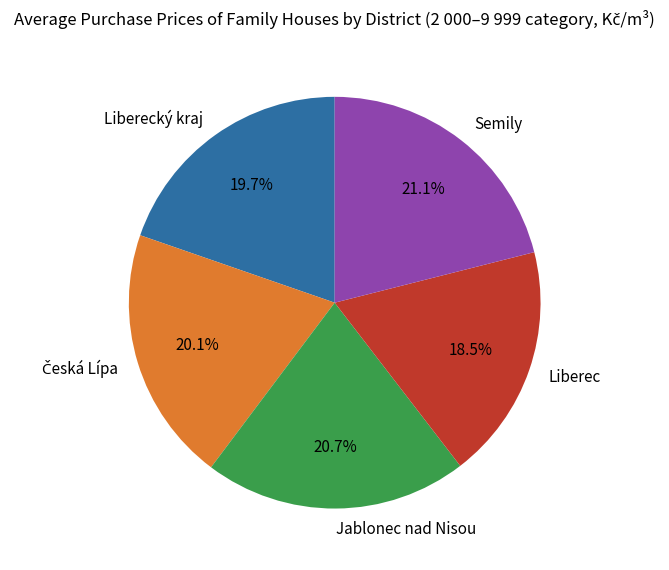

Does any single category account for the majority?

No